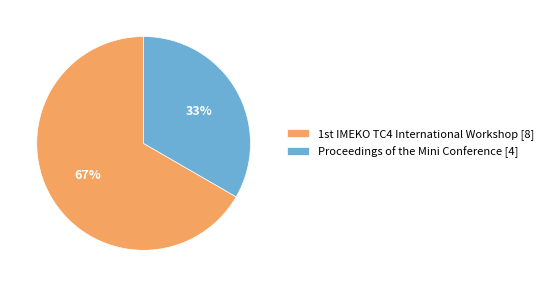

Is there a majority slice in this chart?

Yes